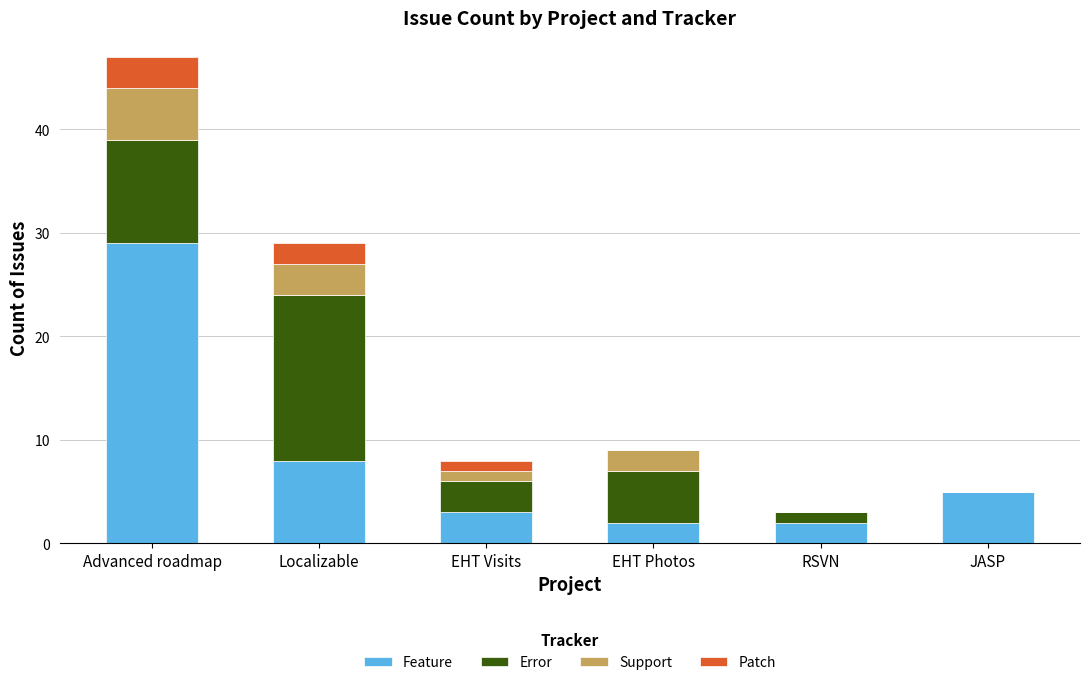

Is it true that Feature equals 2 at EHT Photos?

True